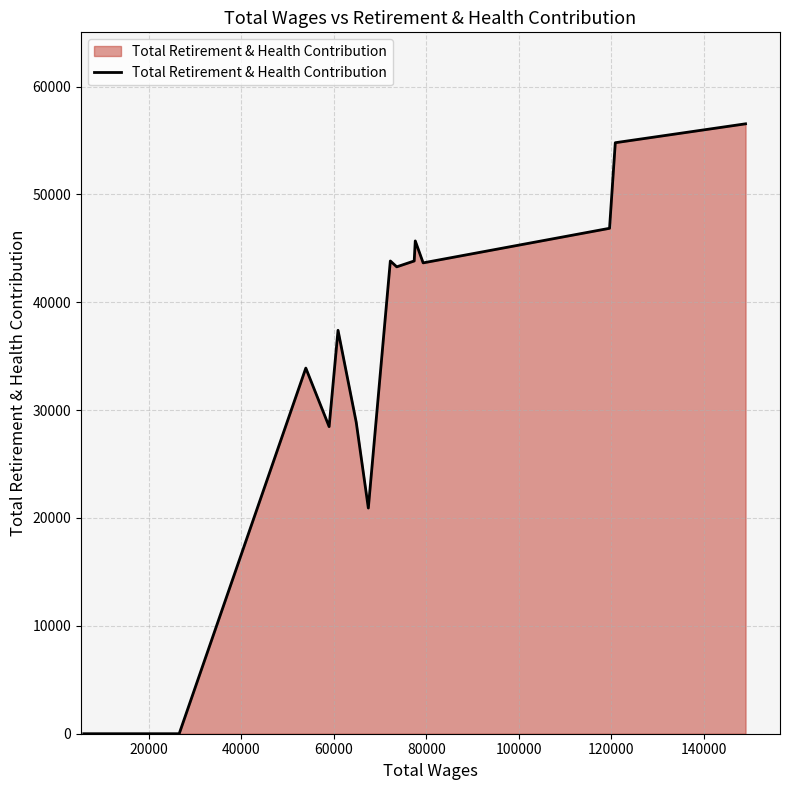

What is the maximum value shown in the chart?

56544